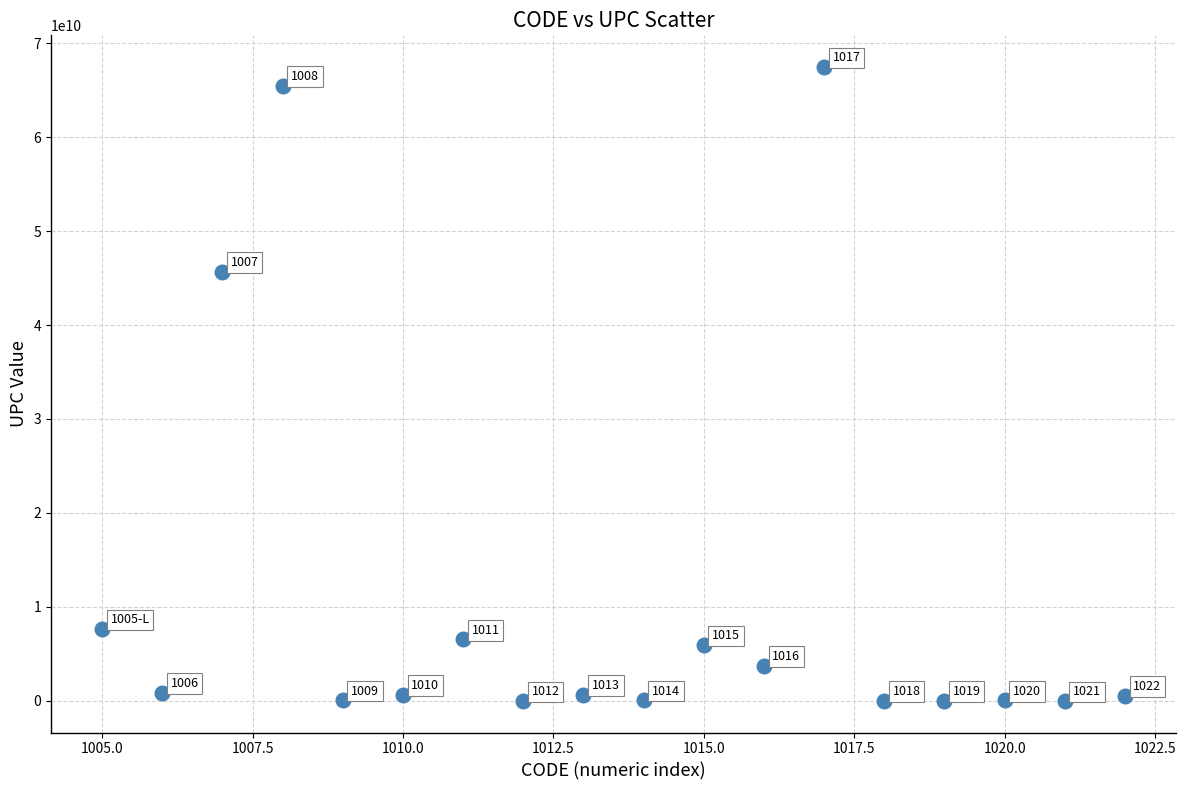

What Y value in the scatter plot is closest to 33730341136?

45674657465